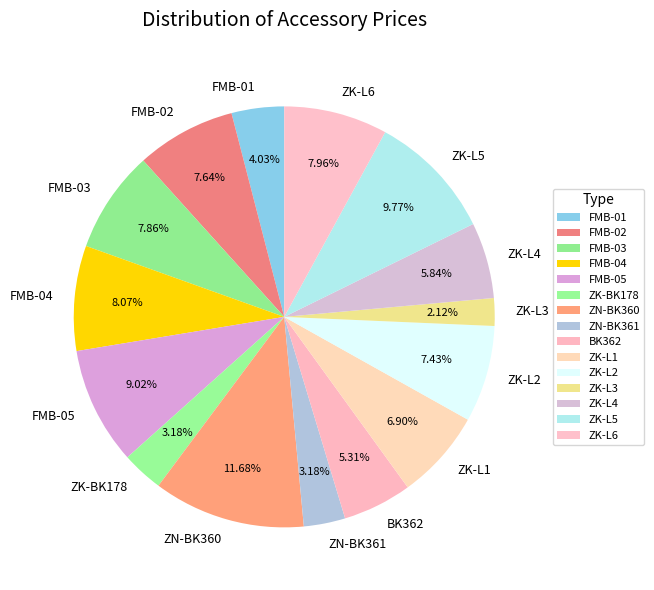

What percentage is the ZK-L4 slice, to the nearest percent?

6%